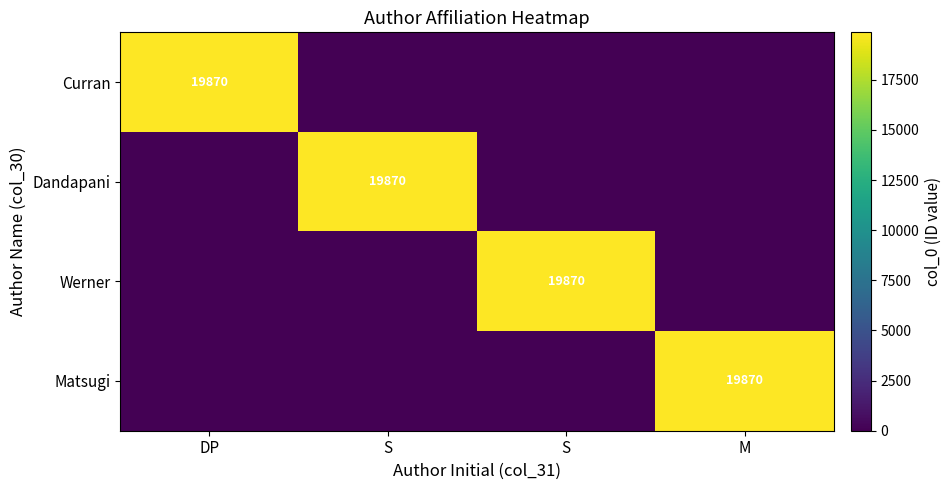

List the labels in order of Werner value, smallest first.

DP, S, M, S